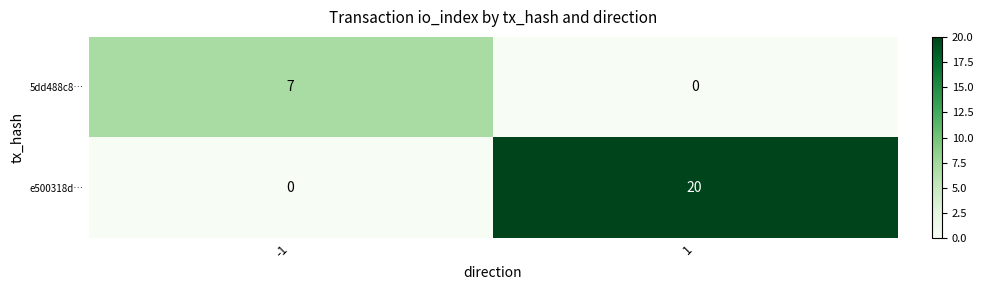

Reading right to left, transcribe all the data shown in this chart.

5dd488c8…: 0	7
e500318d…: 20	0